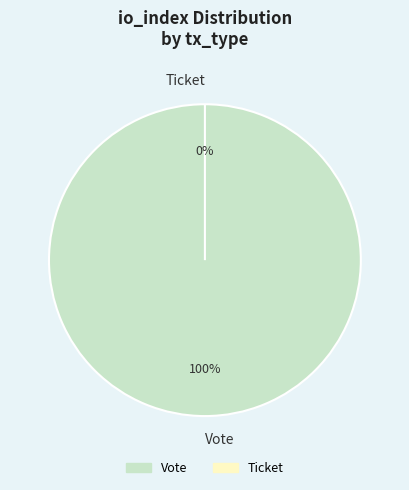

Rank the categories by value from highest to lowest.

Vote, Ticket